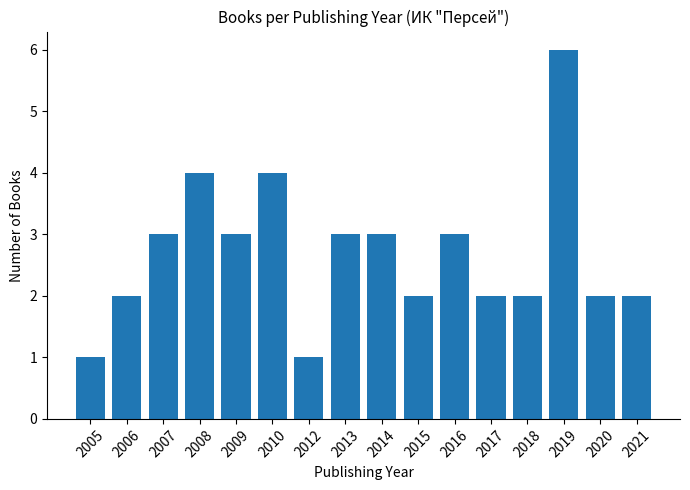

What is the value of the 8th bar from the left?

3